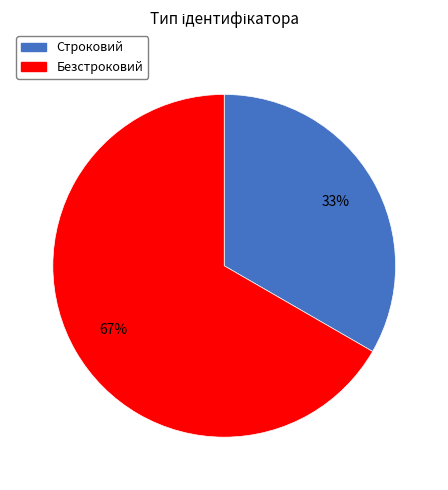

To the nearest percent, what is the average slice percentage?

50%